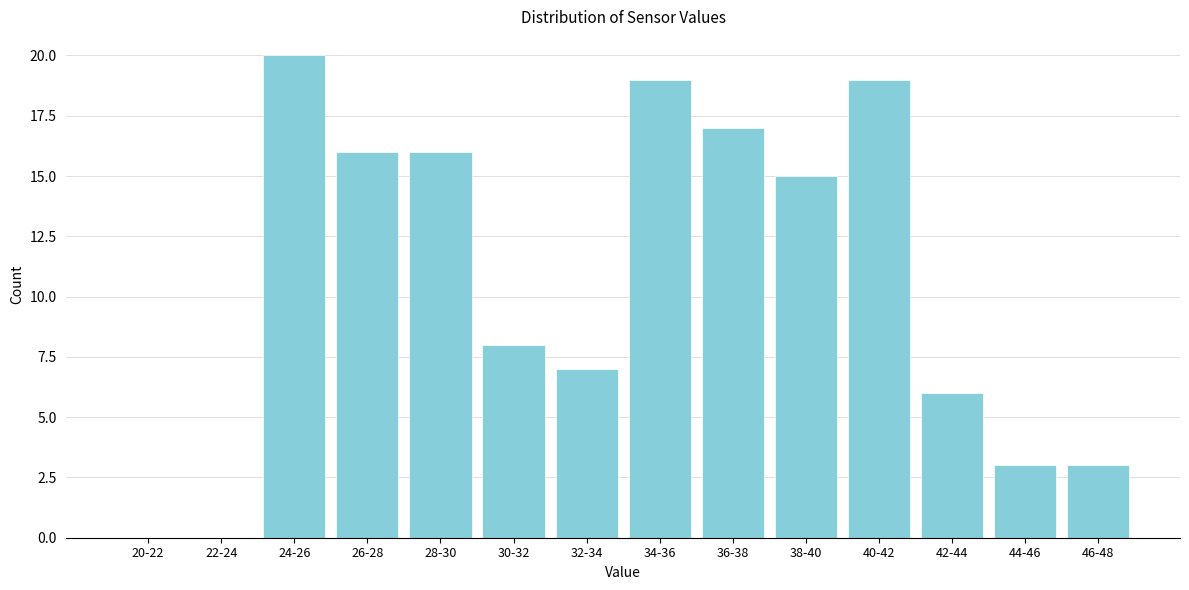

Reading right to left, what are all the values shown in this chart?

46-48=3	44-46=3	42-44=6	40-42=19	38-40=15	36-38=17	34-36=19	32-34=7	30-32=8	28-30=16	26-28=16	24-26=20	22-24=0	20-22=0